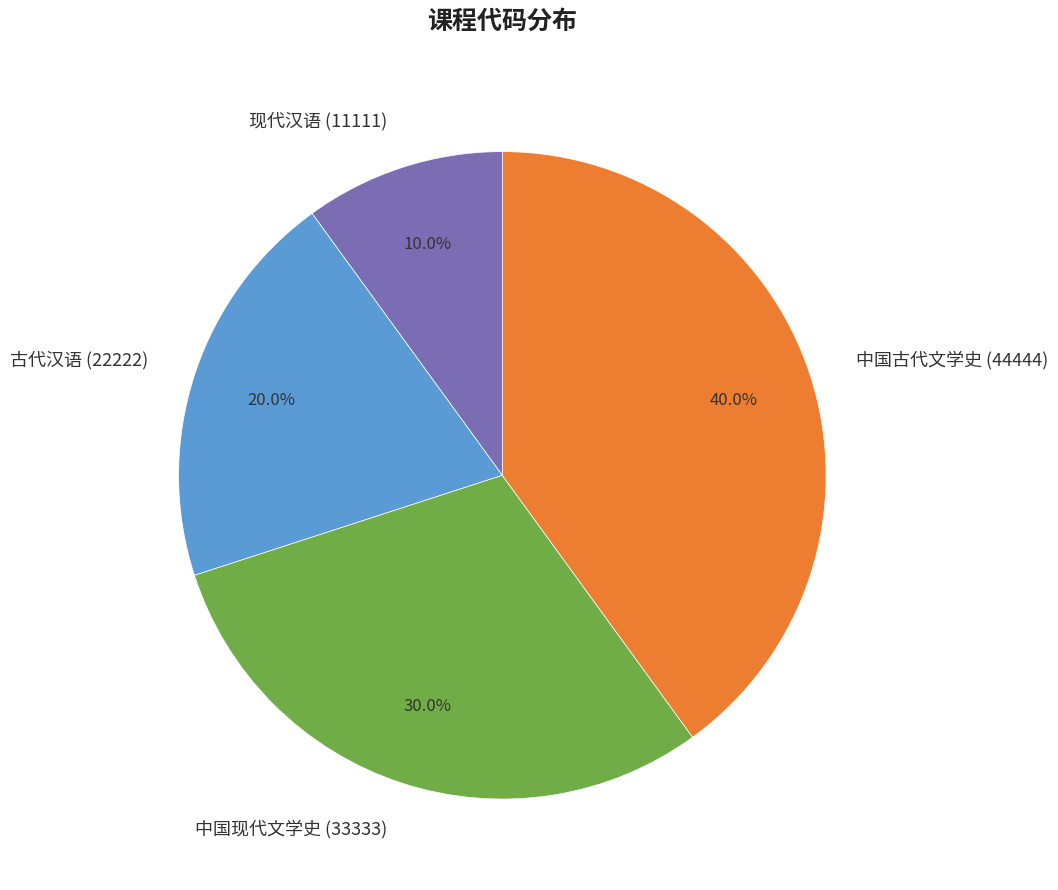

Does any single category account for the majority?

No